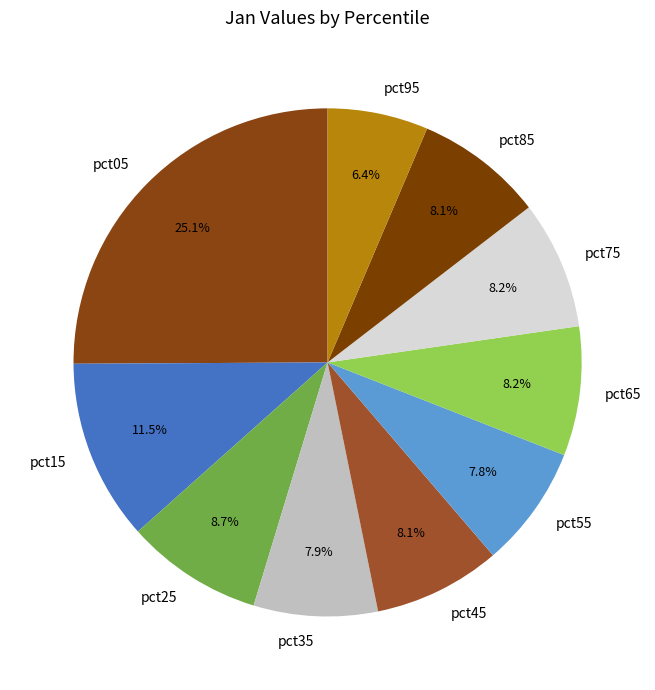

To the nearest percent, what is the difference between the largest and smallest slice percentages?

19%